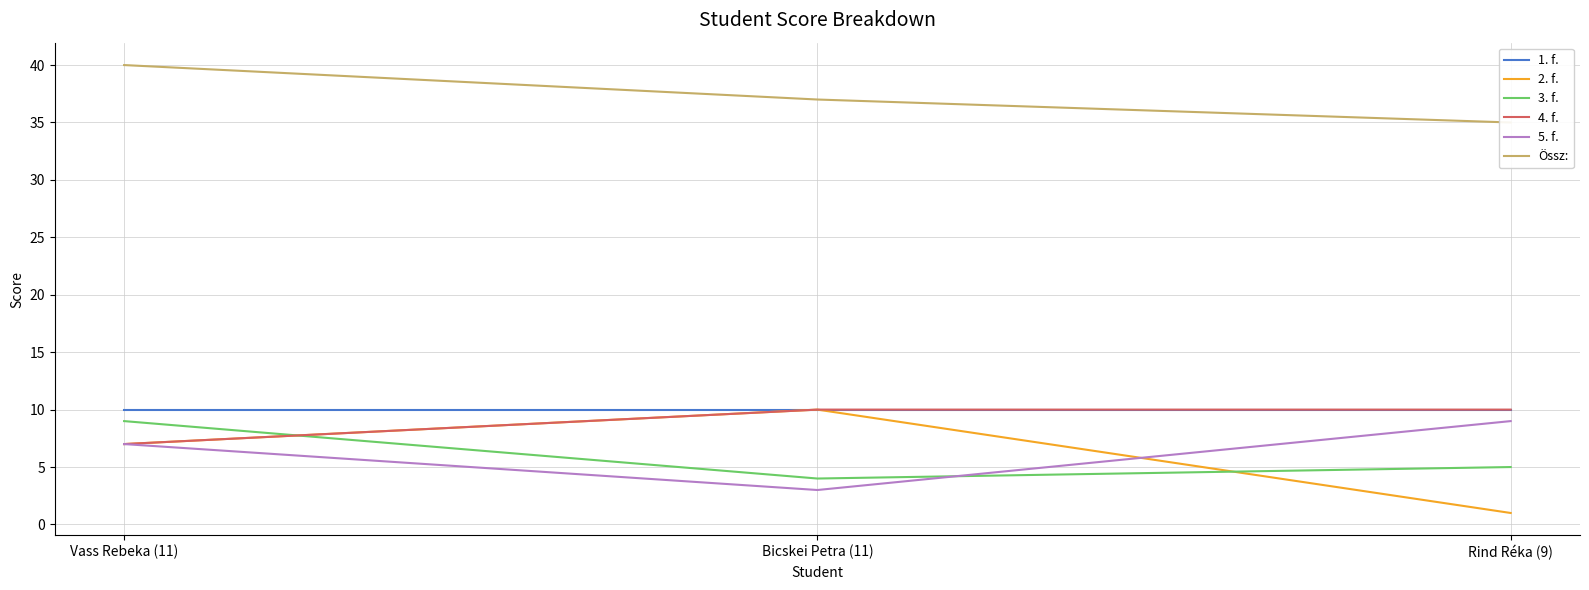

What is the difference between the 5. f. values at Rind Réka (9) and Bicskei Petra (11)?

6